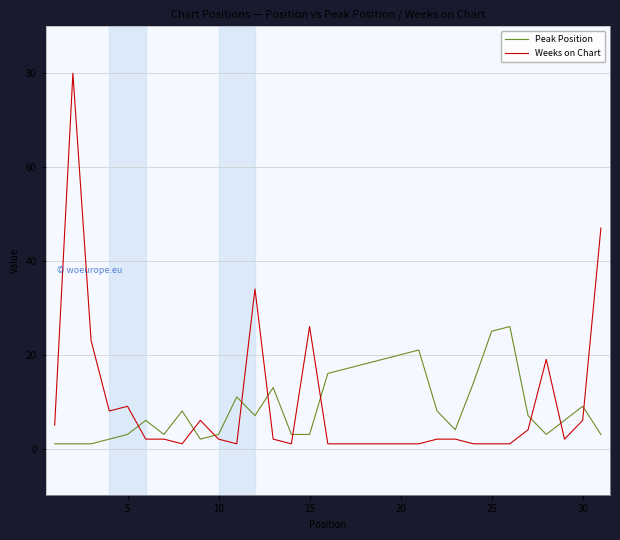

Reading left to right, what are all the values shown in this chart?

Peak Position: 1	1	1	2	3	6	3	8	2	3	11	7	13	3	3	16	17	18	19	20	21	8	4	14	25	26	7	3	6	9	3
Weeks on Chart: 5	80	23	8	9	2	2	1	6	2	1	34	2	1	26	1	1	1	1	1	1	2	2	1	1	1	4	19	2	6	47